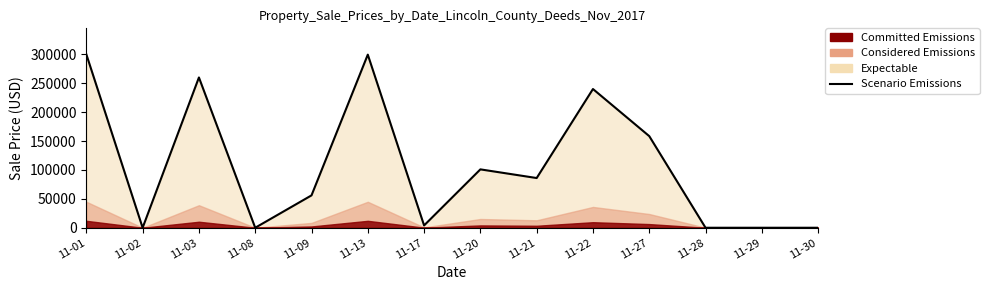

What is the change in value from 11-09 to 11-13?

+243500